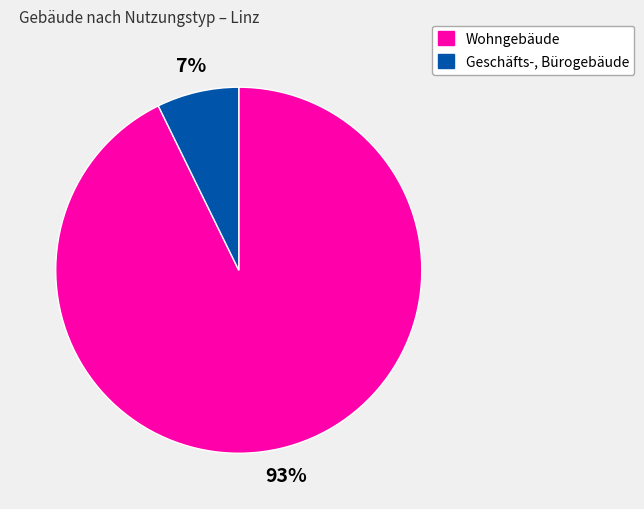

Which category has the biggest portion of the pie?

Wohngebäude